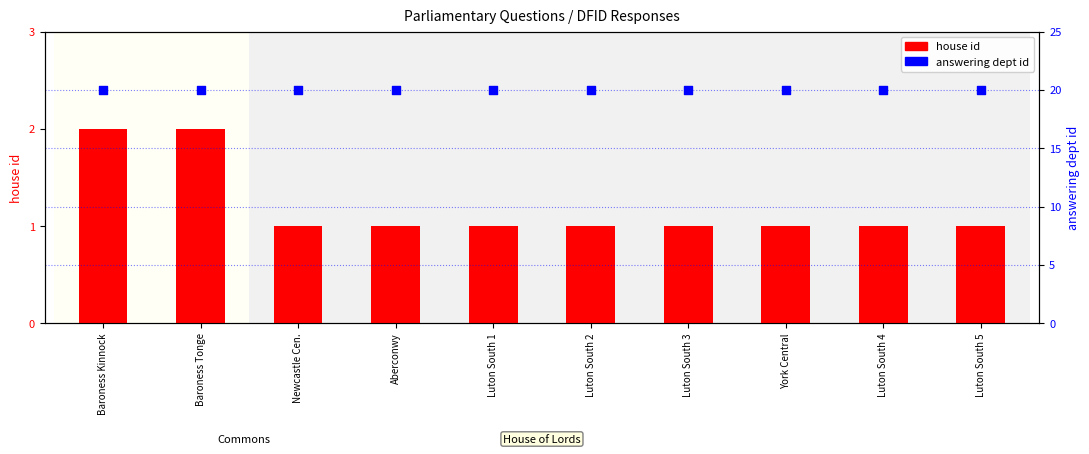

Which series has the largest Y range (max minus min)?

house id